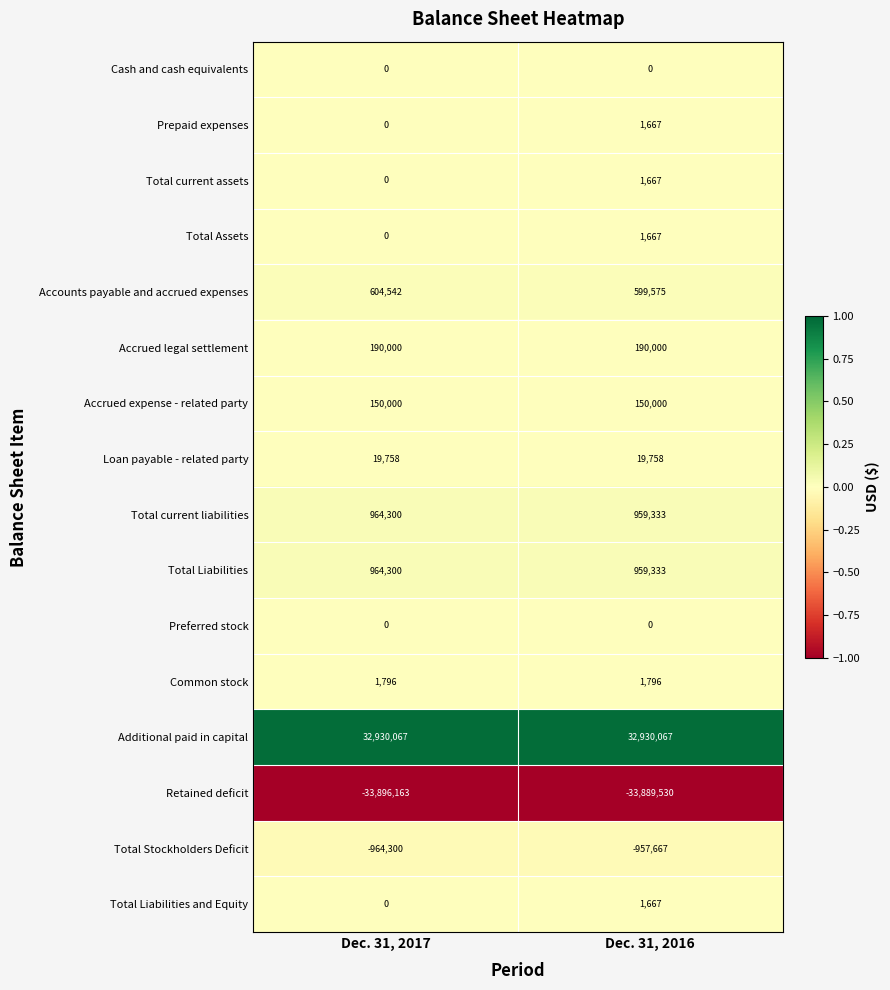

The Total Assets series shows 2611 at Dec. 31, 2016. True or false?

False